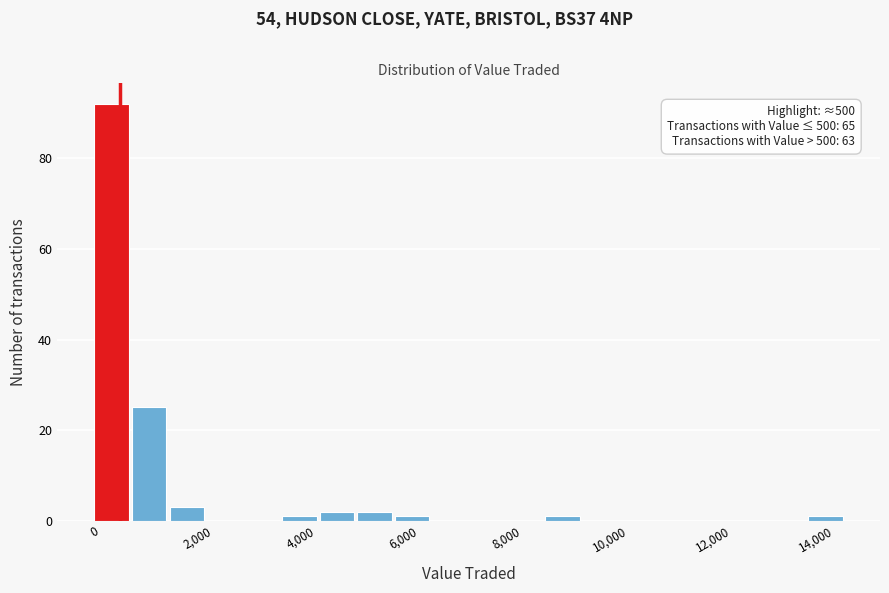

Around what value on the x-axis is the tallest bar? Give the approximate position of its centre, as read against the axis.

400